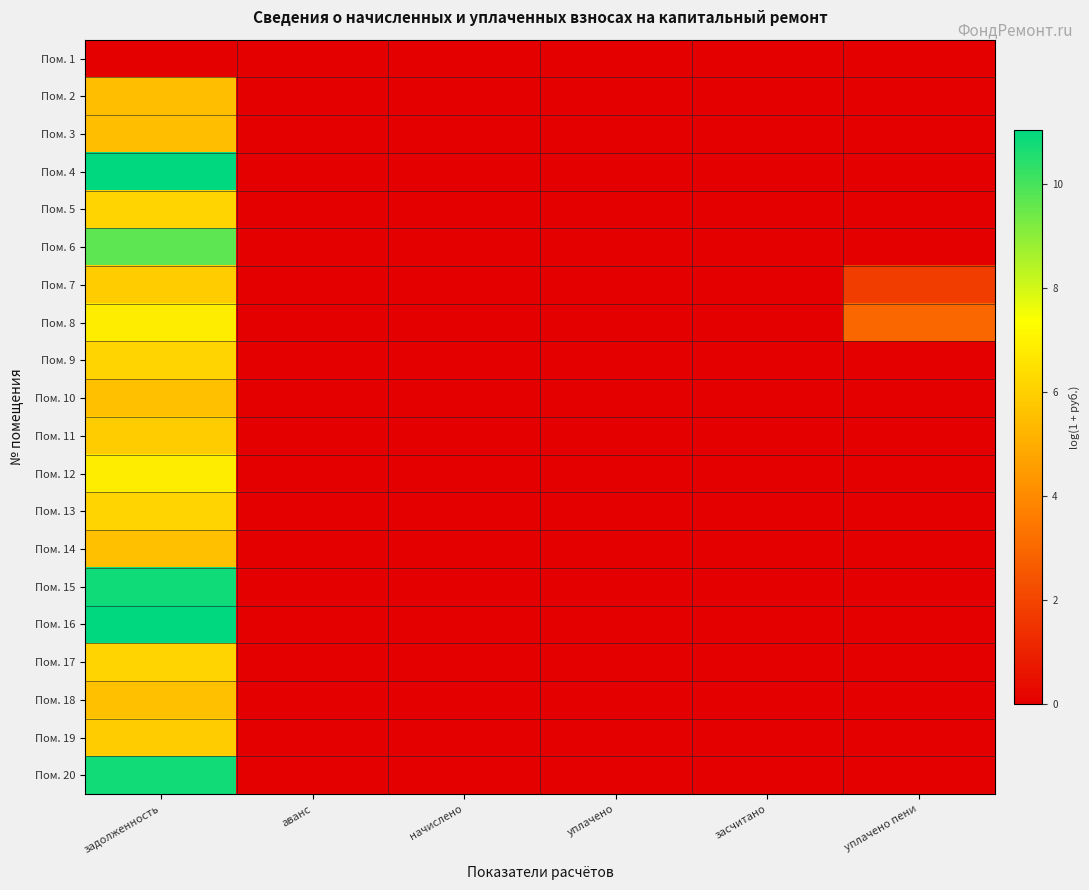

Reading right to left, list all the values displayed in this chart.

Пом. 1: уплачено пени=0.0	засчитано=0.0	уплачено=0.0	начислено=0.0	аванс=0.0	задолженность=0.0
Пом. 2: уплачено пени=0.0	засчитано=0.0	уплачено=0.0	начислено=0.0	аванс=0.0	задолженность=5.5
Пом. 3: уплачено пени=0.0	засчитано=0.0	уплачено=0.0	начислено=0.0	аванс=0.0	задолженность=5.5
Пом. 4: уплачено пени=0.0	засчитано=0.0	уплачено=0.0	начислено=0.0	аванс=0.0	задолженность=11.0
Пом. 5: уплачено пени=0.0	засчитано=0.0	уплачено=0.0	начислено=0.0	аванс=0.0	задолженность=6.1
Пом. 6: уплачено пени=0.0	засчитано=0.0	уплачено=0.0	начислено=0.0	аванс=0.0	задолженность=9.7
Пом. 7: уплачено пени=1.8	засчитано=0.0	уплачено=0.0	начислено=0.0	аванс=0.0	задолженность=5.9
Пом. 8: уплачено пени=3.0	засчитано=0.0	уплачено=0.0	начислено=0.0	аванс=0.0	задолженность=6.8
Пом. 9: уплачено пени=0.0	засчитано=0.0	уплачено=0.0	начислено=0.0	аванс=0.0	задолженность=6.1
Пом. 10: уплачено пени=0.0	засчитано=0.0	уплачено=0.0	начислено=0.0	аванс=0.0	задолженность=5.5
Пом. 11: уплачено пени=0.0	засчитано=0.0	уплачено=0.0	начислено=0.0	аванс=0.0	задолженность=5.9
Пом. 12: уплачено пени=0.0	засчитано=0.0	уплачено=0.0	начислено=0.0	аванс=0.0	задолженность=6.8
Пом. 13: уплачено пени=0.0	засчитано=0.0	уплачено=0.0	начислено=0.0	аванс=0.0	задолженность=6.1
Пом. 14: уплачено пени=0.0	засчитано=0.0	уплачено=0.0	начислено=0.0	аванс=0.0	задолженность=5.5
Пом. 15: уплачено пени=0.0	засчитано=0.0	уплачено=0.0	начислено=0.0	аванс=0.0	задолженность=10.8
Пом. 16: уплачено пени=0.0	засчитано=0.0	уплачено=0.0	начислено=0.0	аванс=0.0	задолженность=11.0
Пом. 17: уплачено пени=0.0	засчитано=0.0	уплачено=0.0	начислено=0.0	аванс=0.0	задолженность=6.1
Пом. 18: уплачено пени=0.0	засчитано=0.0	уплачено=0.0	начислено=0.0	аванс=0.0	задолженность=5.5
Пом. 19: уплачено пени=0.0	засчитано=0.0	уплачено=0.0	начислено=0.0	аванс=0.0	задолженность=5.9
Пом. 20: уплачено пени=0.0	засчитано=0.0	уплачено=0.0	начислено=0.0	аванс=0.0	задолженность=10.8